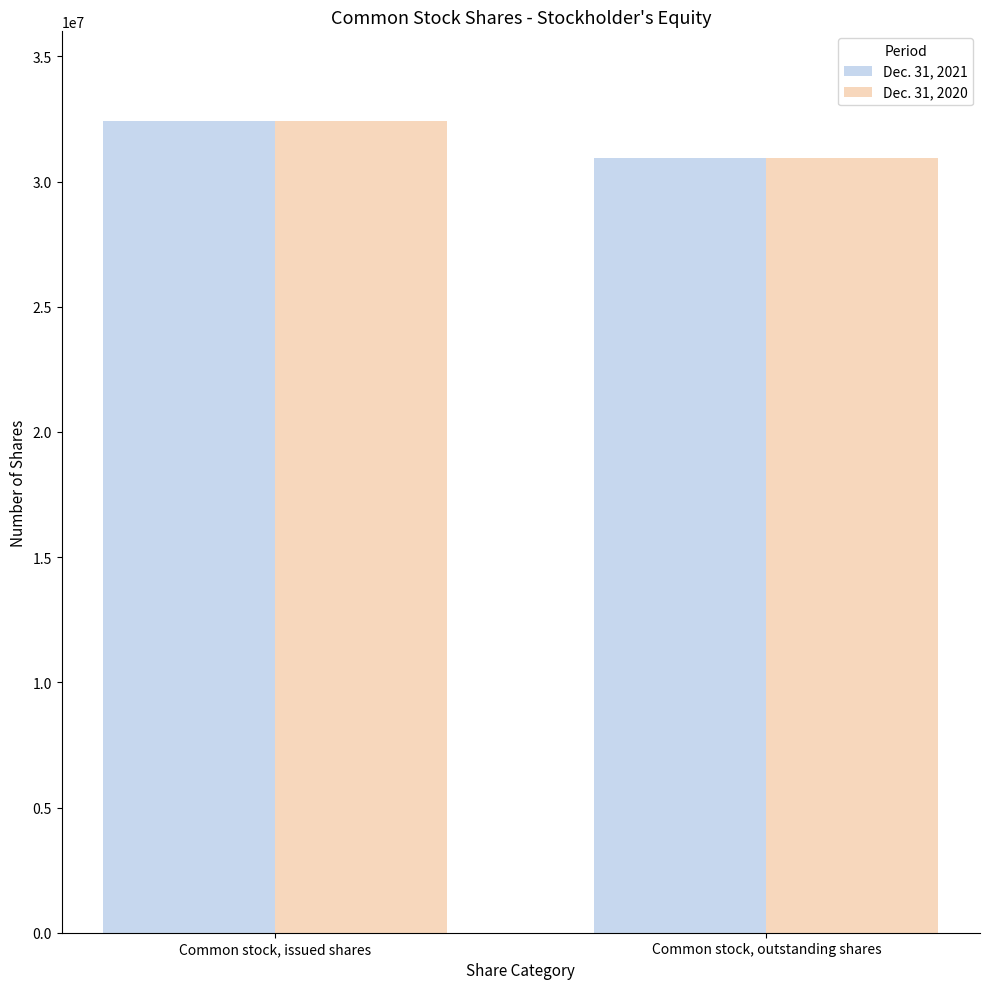

Reading right to left, list all the values displayed in this chart.

Dec. 31, 2021: Common stock, outstanding shares=30953710	Common stock, issued shares=32403235
Dec. 31, 2020: Common stock, outstanding shares=30953710	Common stock, issued shares=32403235